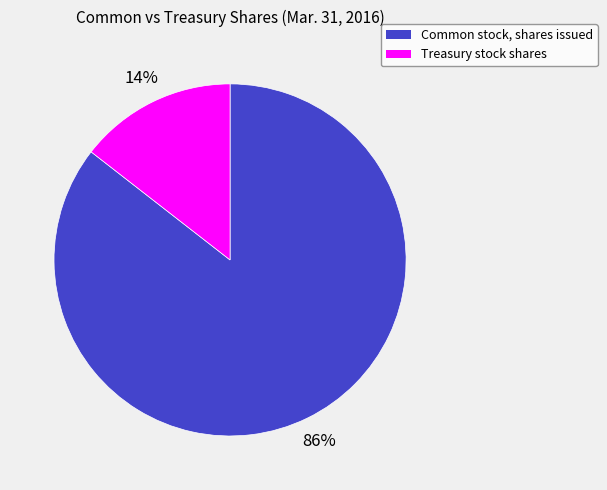

What is the largest slice in the pie chart?

Common stock, shares issued